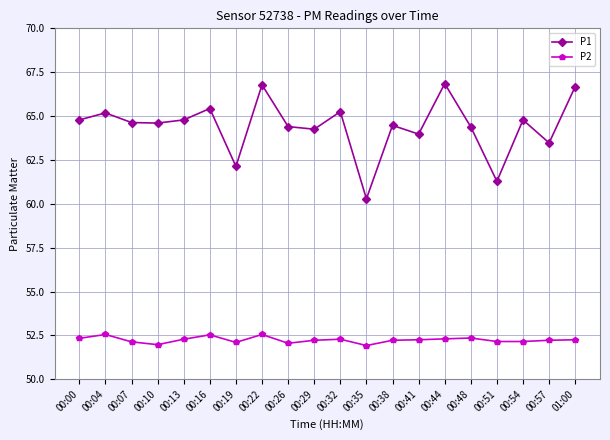

Rank the series at 00:57 from highest to lowest value.

P1, P2